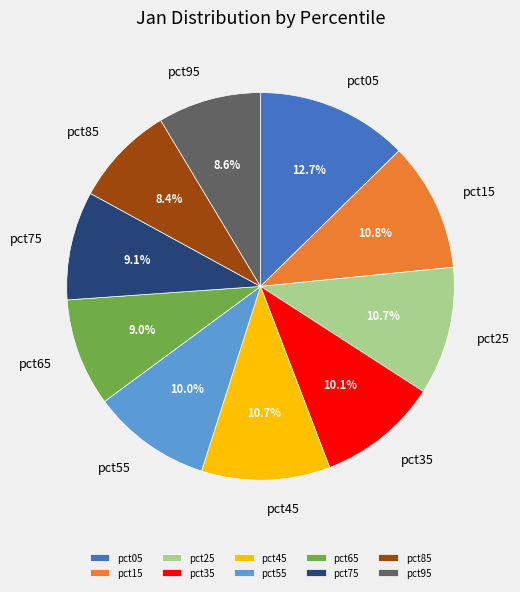

Between pct45 and pct85, which is larger?

pct45